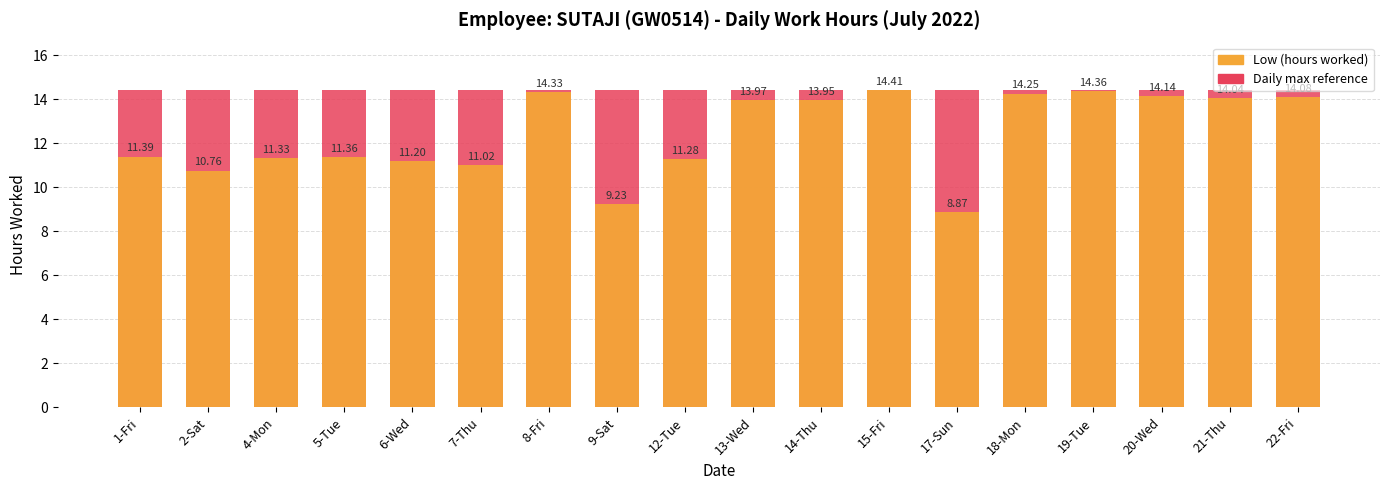

Reading left to right, extract all data points from this chart.

Maximum (scaled): 1-Fri=14.4	2-Sat=14.4	4-Mon=14.4	5-Tue=14.4	6-Wed=14.4	7-Thu=14.4	8-Fri=14.4	9-Sat=14.4	12-Tue=14.4	13-Wed=14.4	14-Thu=14.4	15-Fri=14.4	17-Sun=14.4	18-Mon=14.4	19-Tue=14.4	20-Wed=14.4	21-Thu=14.4	22-Fri=14.4
Low (hours worked): 1-Fri=11.4	2-Sat=10.8	4-Mon=11.3	5-Tue=11.4	6-Wed=11.2	7-Thu=11.0	8-Fri=14.3	9-Sat=9.2	12-Tue=11.3	13-Wed=14.0	14-Thu=13.9	15-Fri=14.4	17-Sun=8.9	18-Mon=14.2	19-Tue=14.4	20-Wed=14.1	21-Thu=14.0	22-Fri=14.1